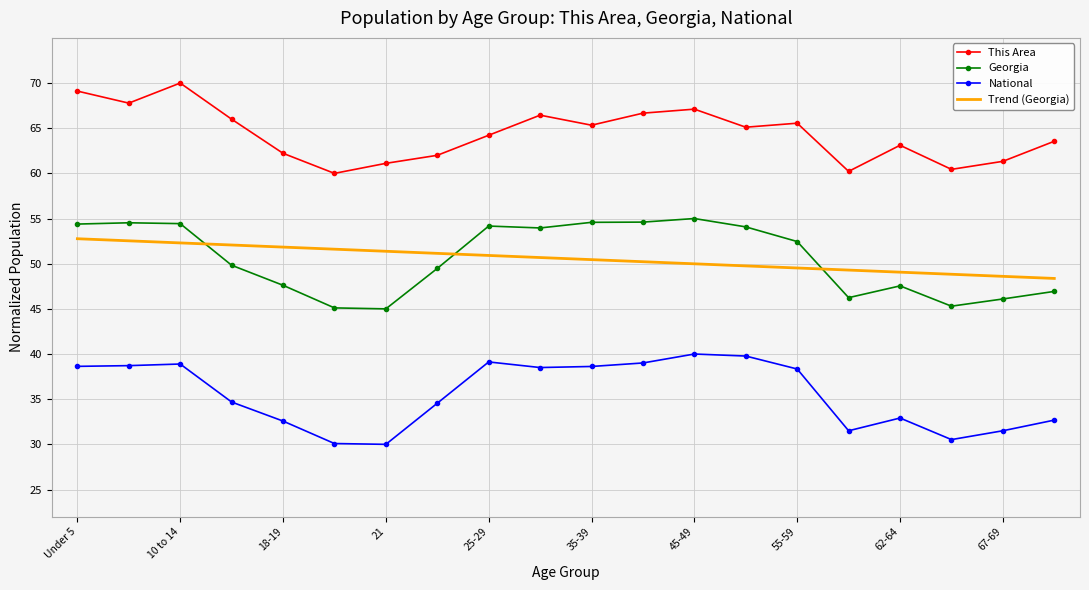

True or false: Trend (Georgia) and National cross at least once.

False